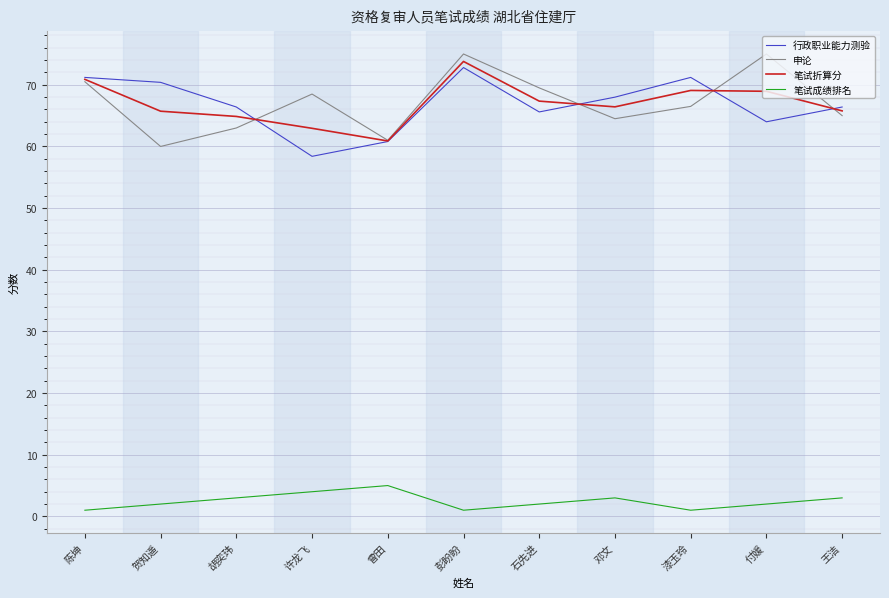

Is it true that 行政职业能力测验 equals 68.0 at 邓文?

True